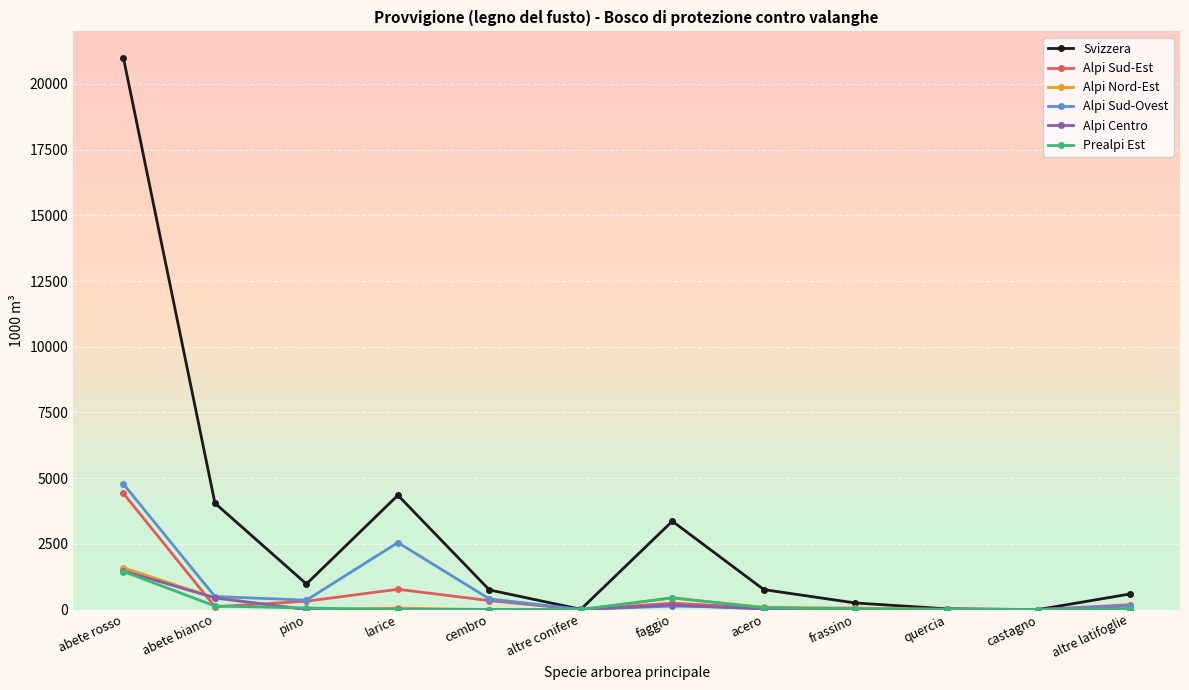

Between pino and faggio, which series saw the biggest shift?

Svizzera